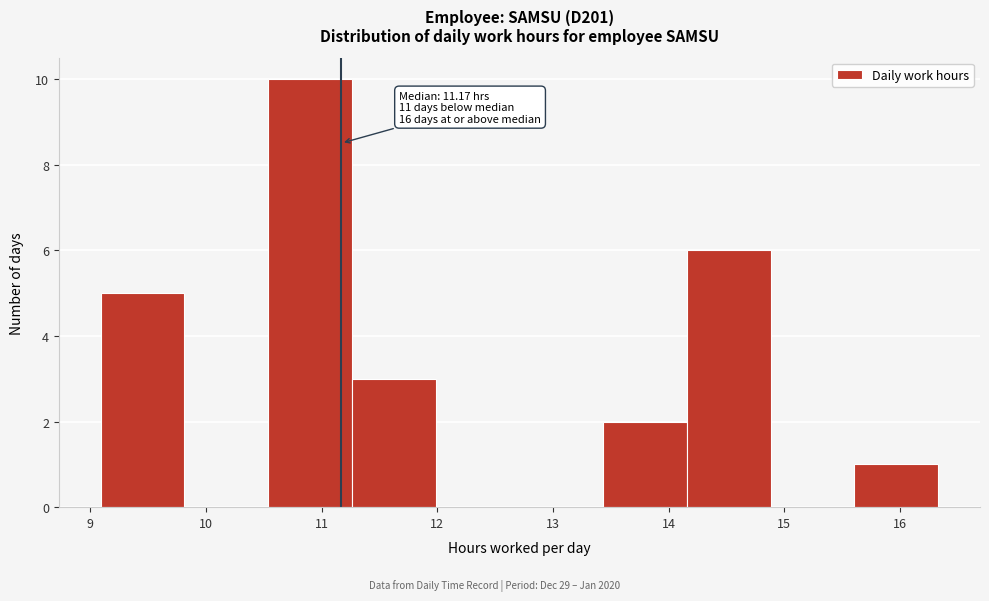

Over which range of the x-axis is the bar tallest?

10.5 to 11.3